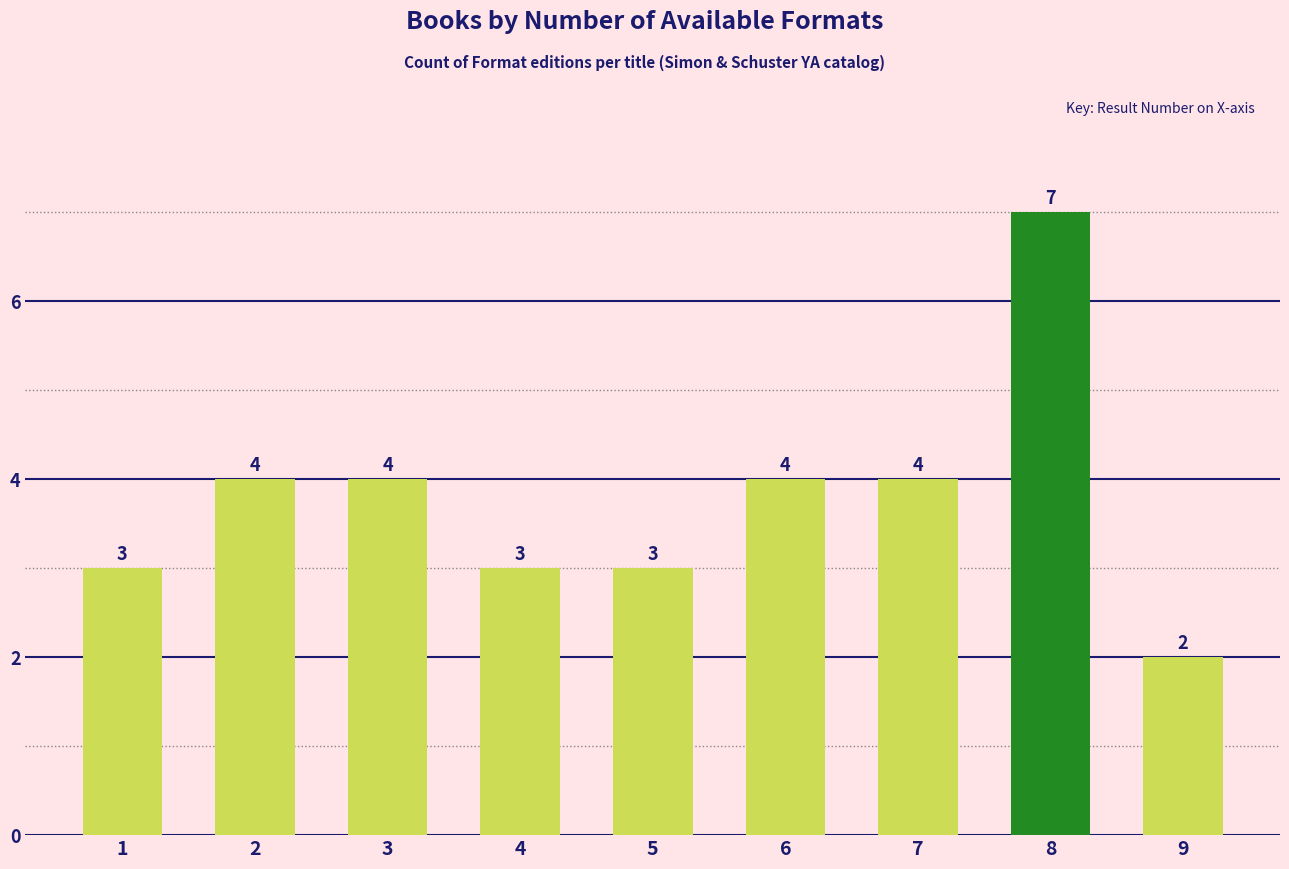

Count the number of categories in the chart.

9